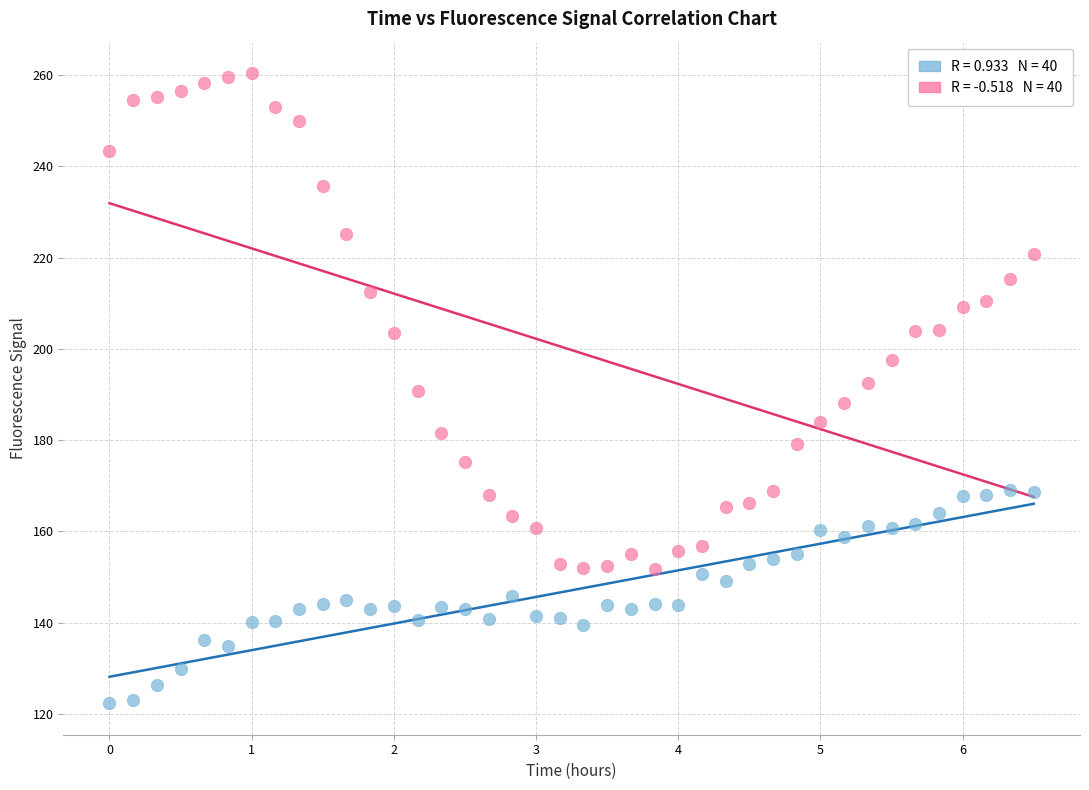

Across all data points, what is the range of X values (max minus min)?

6.5